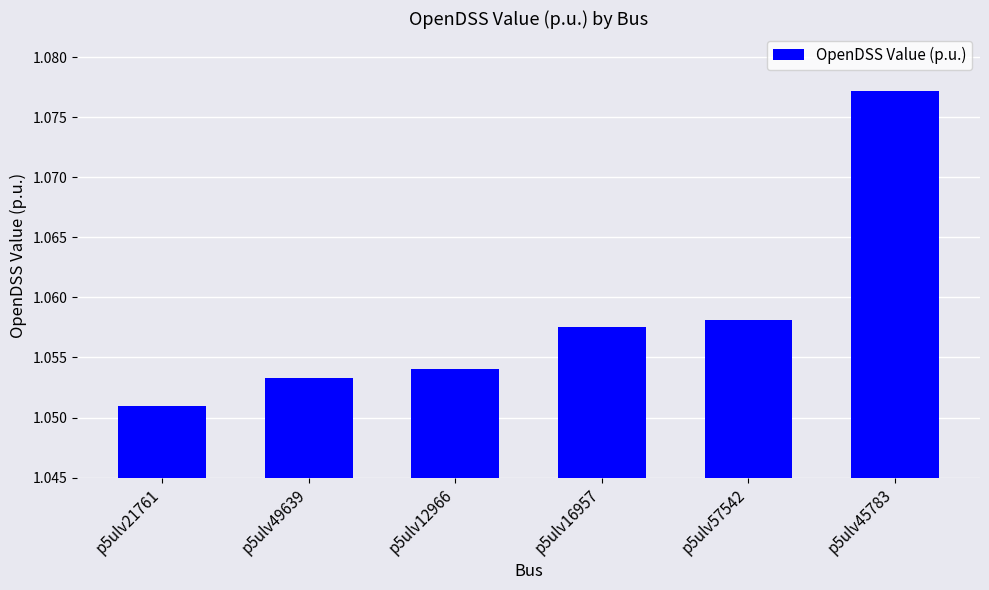

List the labels in order of value, largest first.

p5ulv45783, p5ulv57542, p5ulv16957, p5ulv12966, p5ulv49639, p5ulv21761